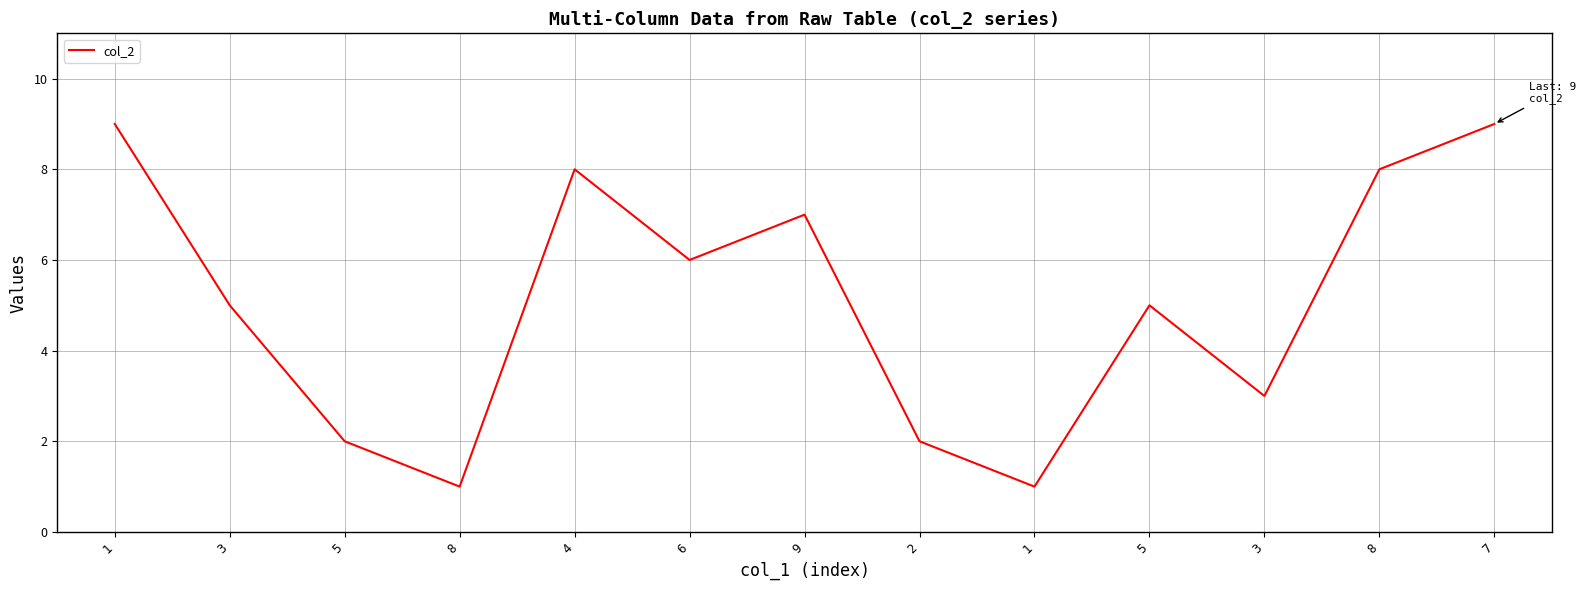

How many lines are shown in the chart?

1